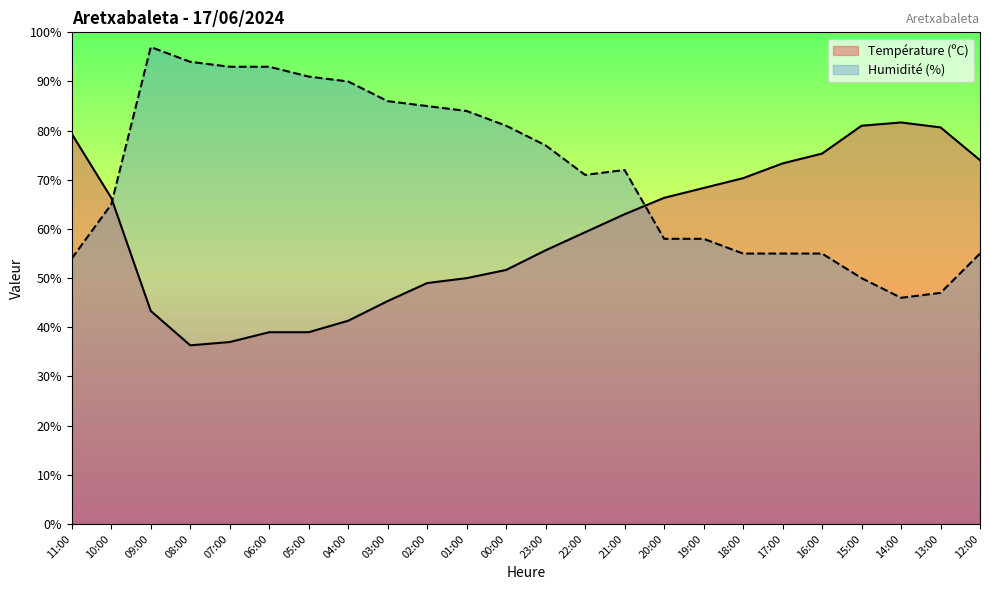

What is the label of the 15th point from the right?

02:00